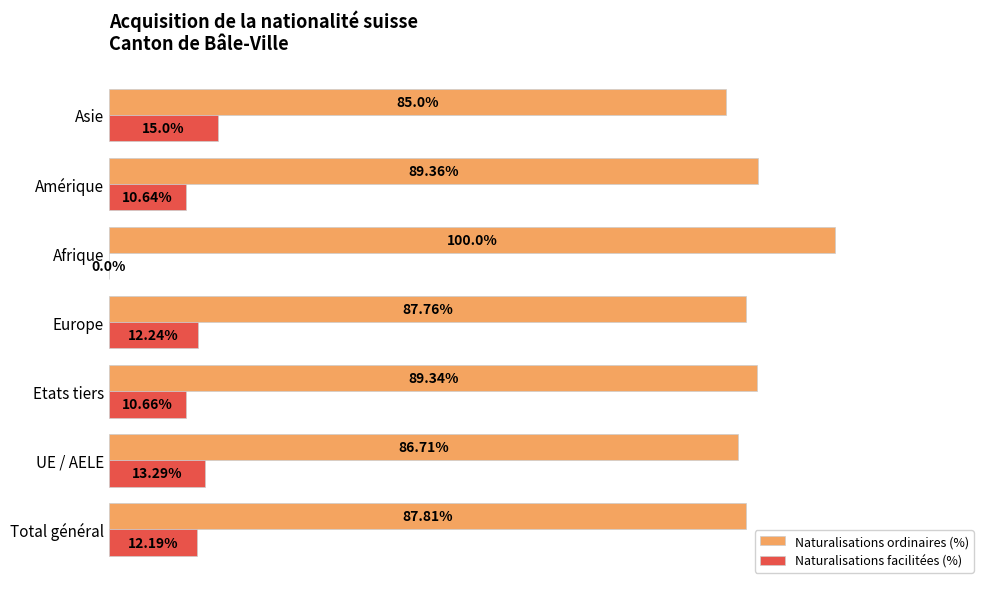

Is the value of Naturalisations ordinaires (%) at Etats tiers greater than the value of Naturalisations facilitées (%) at UE / AELE?

Yes